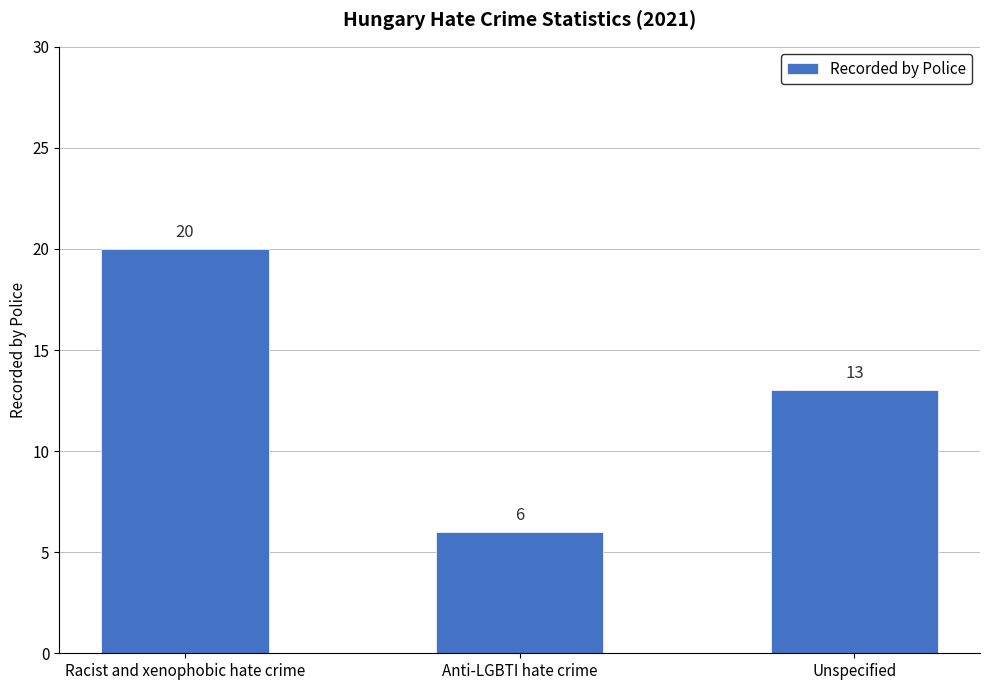

List the labels in order of value, smallest first.

Anti-LGBTI hate crime, Unspecified, Racist and xenophobic hate crime